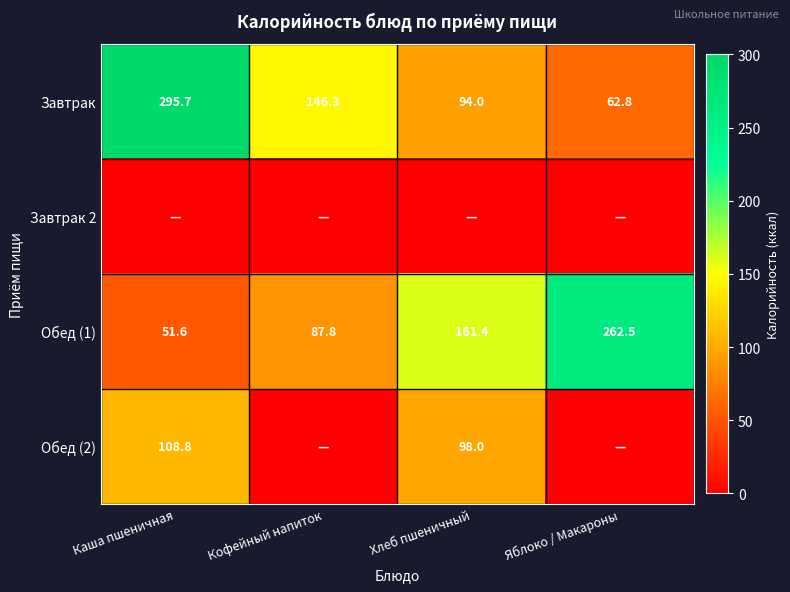

Where is Завтрак nearest to the value 179?

Кофейный напиток